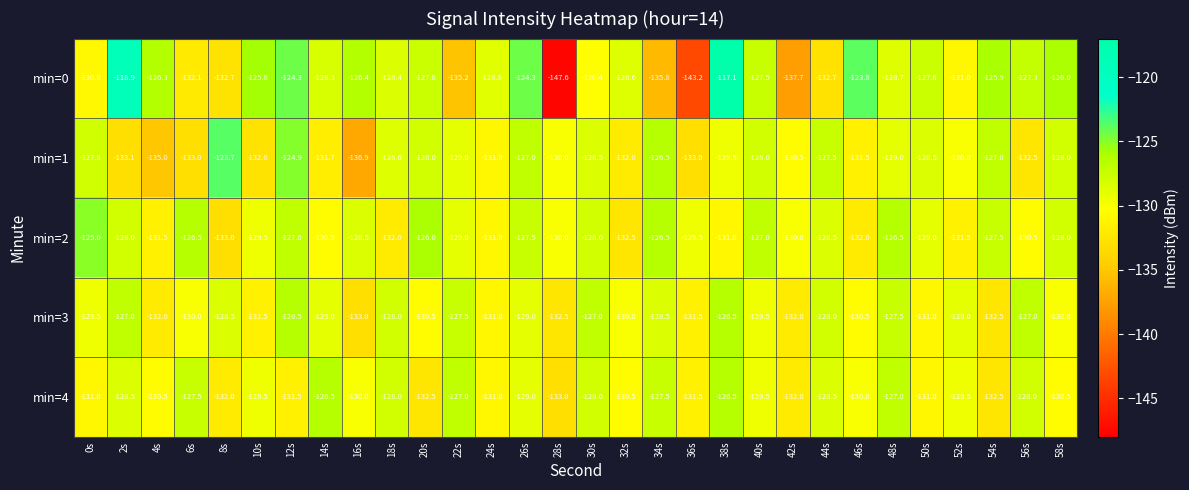

The min=0 series shows -189.5 at 14s. True or false?

False